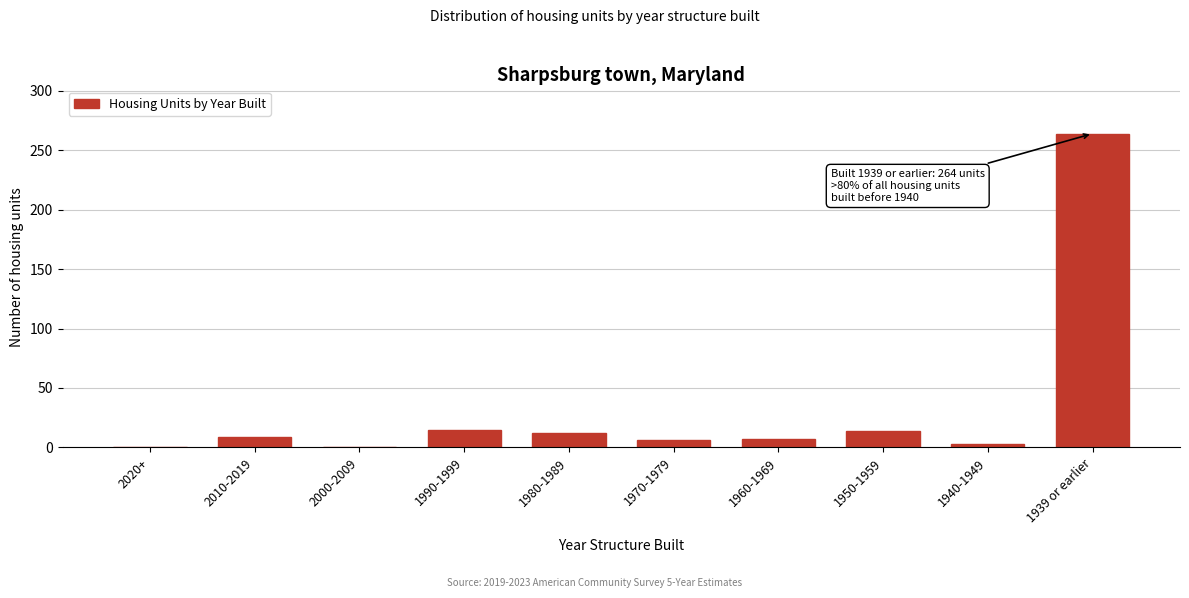

True or false: the data shows 0 at 2020+.

True